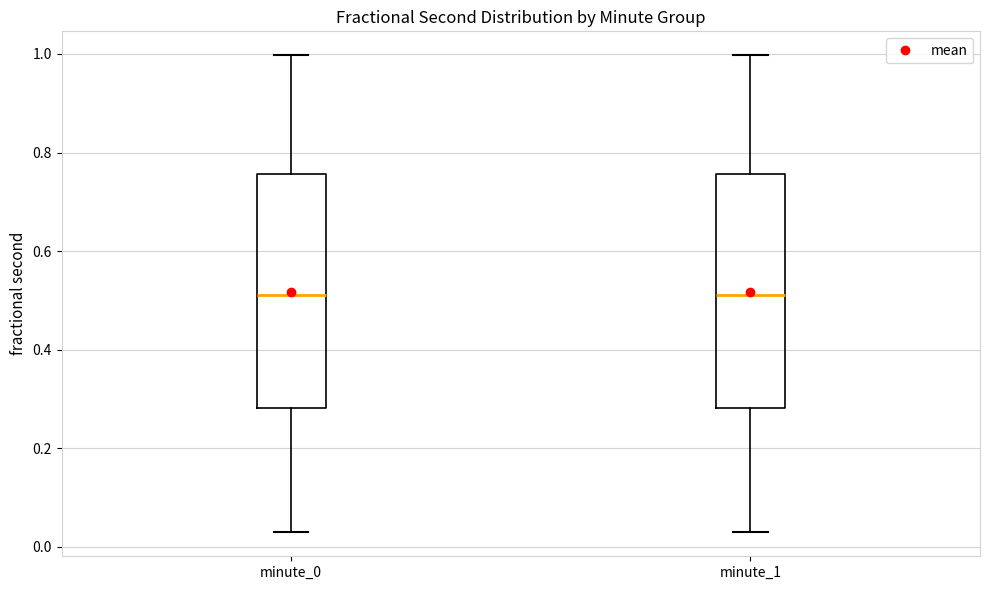

Reading left to right, transcribe this box plot: for each box, give where its median line is, the range the box spans, and where its two whiskers end, as read against the y-axis. The values are not printed on the chart, so give them approximately, as read against the axis.

minute_0: median 0.52, box 0.28 to 0.76, whiskers 0.02 to 1.00
minute_1: median 0.52, box 0.28 to 0.76, whiskers 0.02 to 1.00